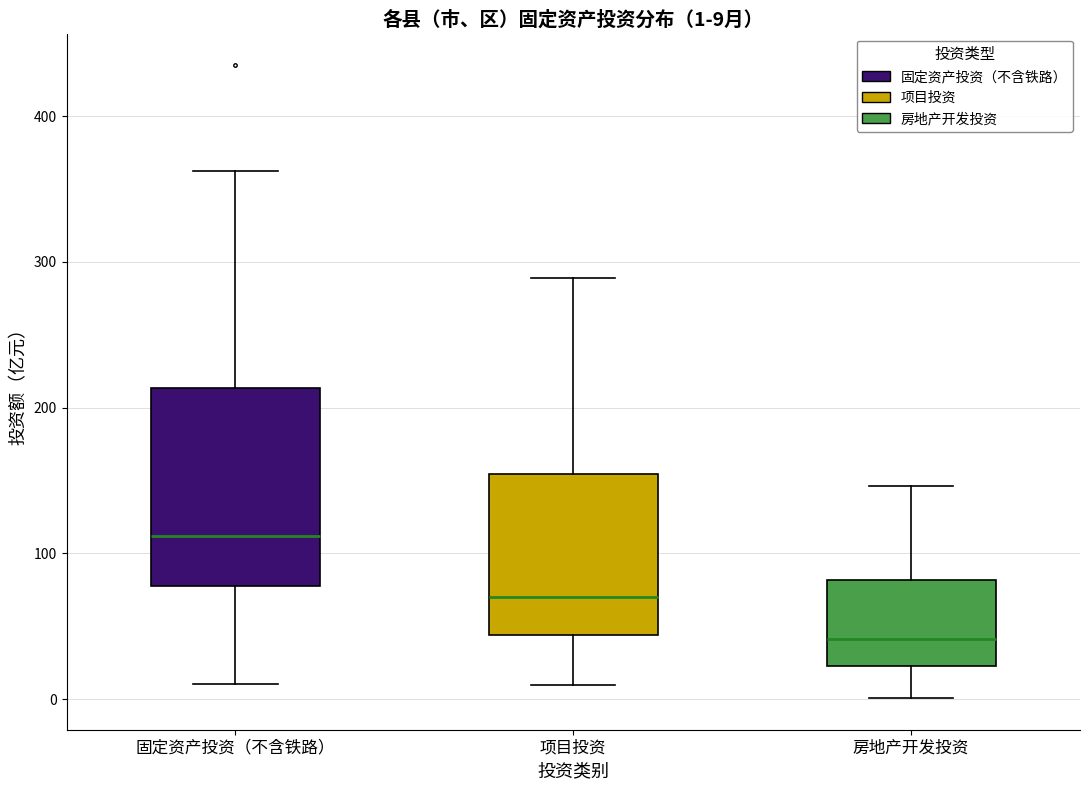

Comparing the boxes themselves (not the whiskers), which one is the tallest?

固定资产投资（不含铁路）